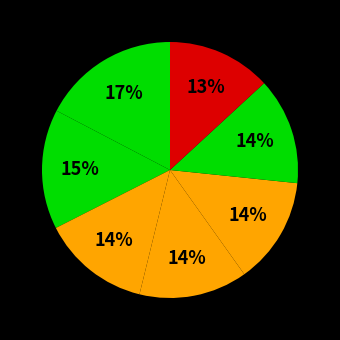

How many segments does this pie chart have?

7